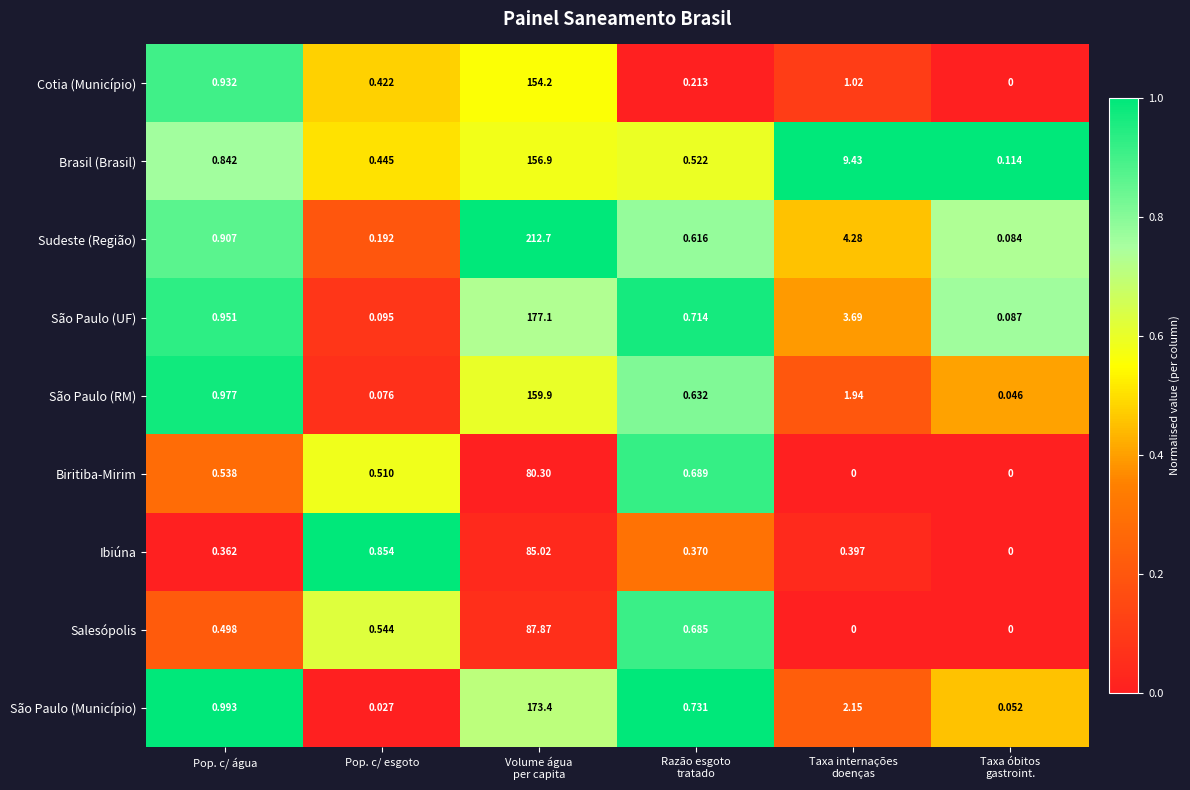

Which series has the largest range (max minus min)?

Sudeste (Região)